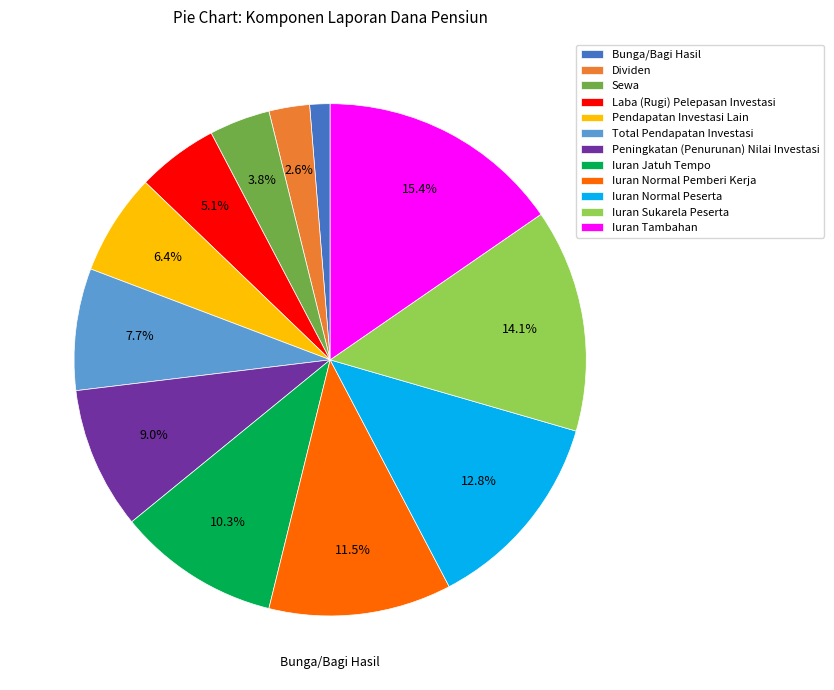

Which has a higher value, Dividen or Sewa?

Sewa